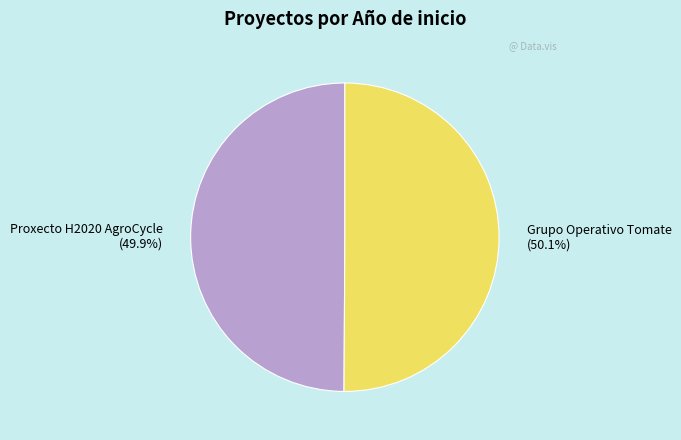

To the nearest percent, what is the average slice percentage?

50%